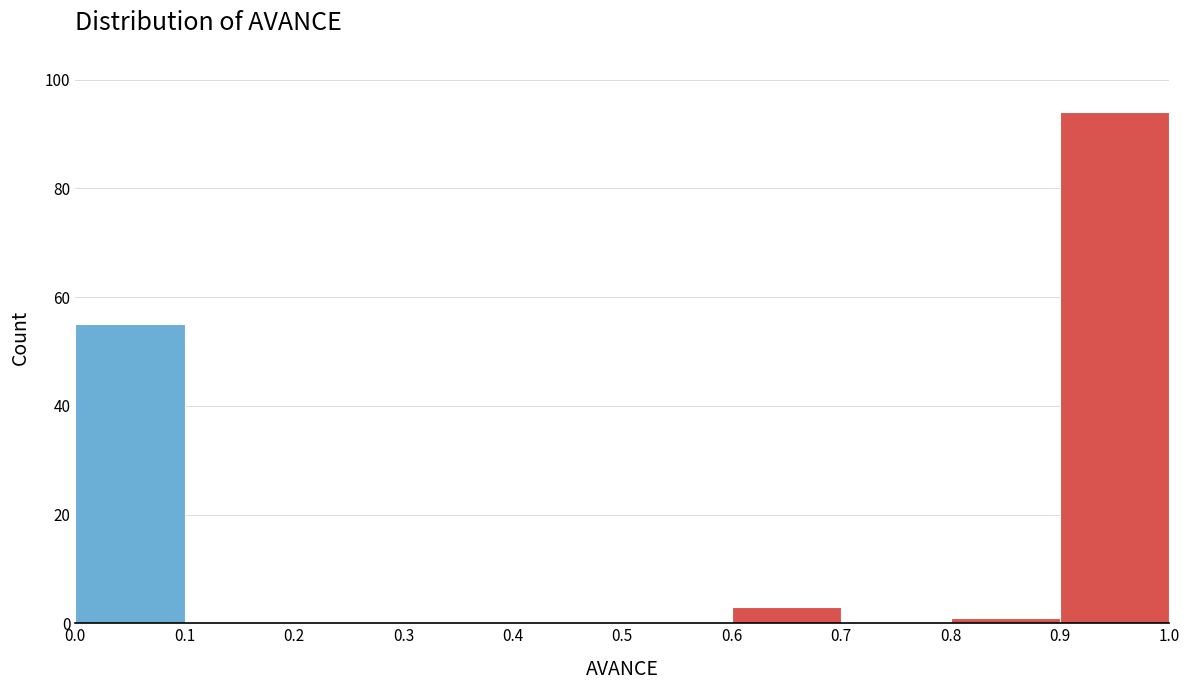

Reading left to right, list every bar in this chart as the range it spans on the x-axis followed by its height. The values are not printed on the chart, so give them approximately, as read against the axis.

0.0 to 0.1: 56
0.1 to 0.2: 0
0.2 to 0.3: 0
0.3 to 0.4: 0
0.4 to 0.5: 0
0.5 to 0.6: 0
0.6 to 0.7: 4
0.7 to 0.8: 0
0.8 to 0.9: under 2
0.9 to 1.0: 94